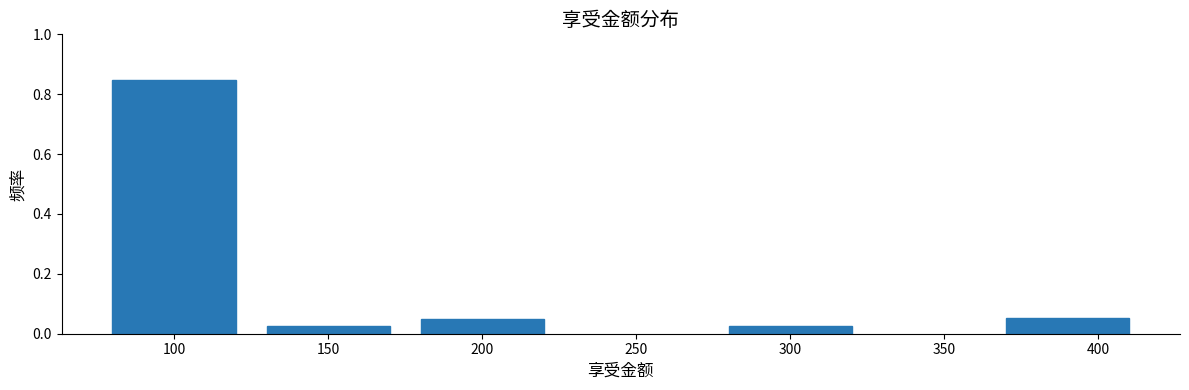

What is the change in value from 100 to 150?

-0.8